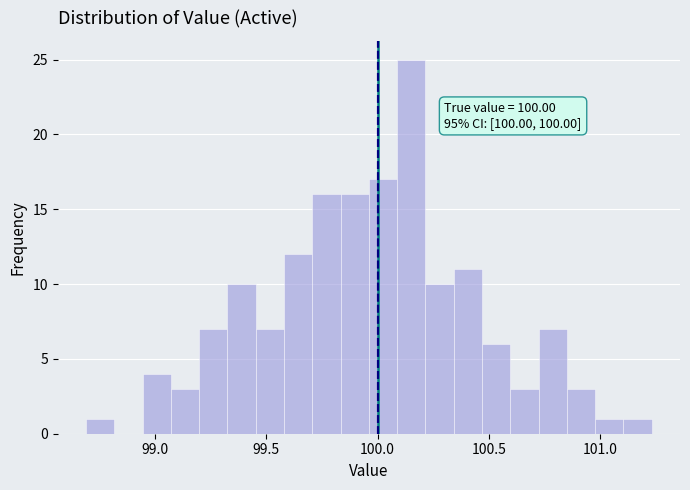

Around what value on the x-axis is the tallest bar? Give the approximate position of its centre, as read against the axis.

100.15